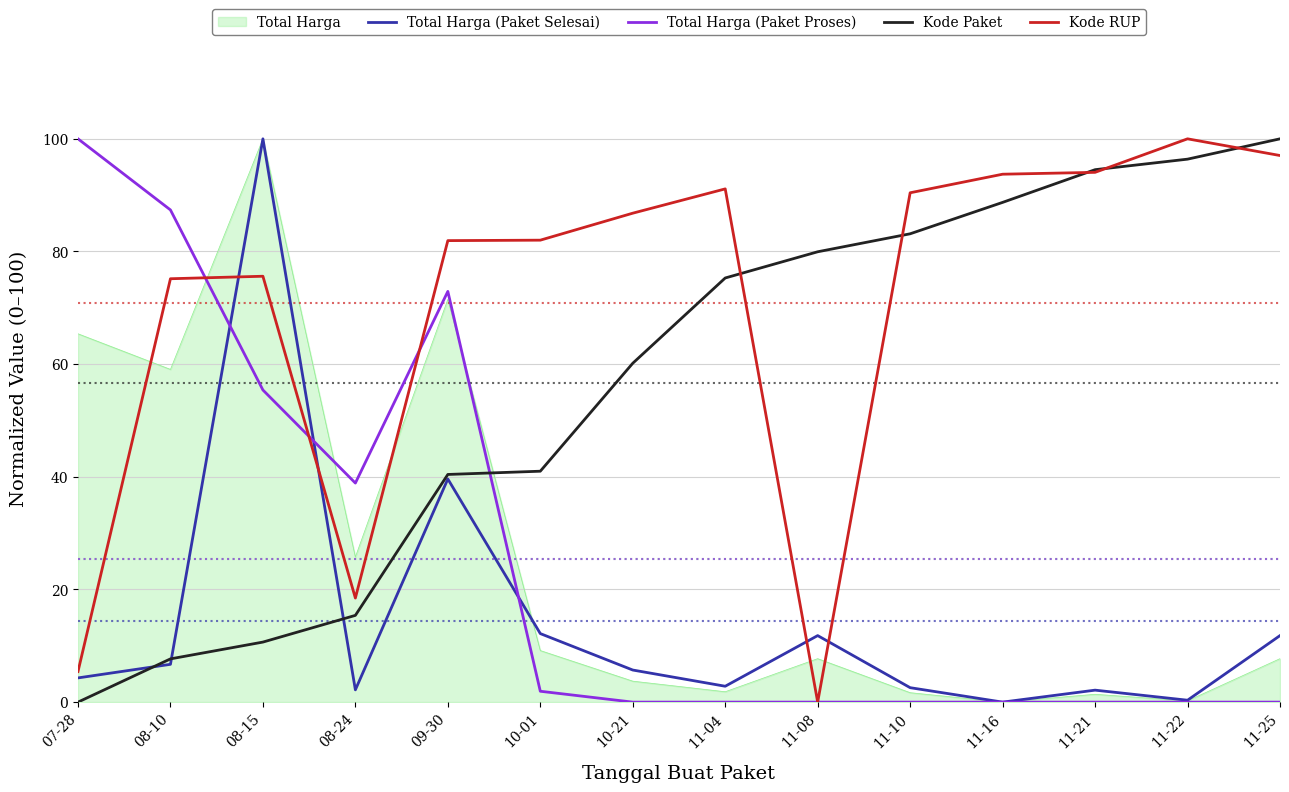

The value of Total Harga (Paket Proses) at 11-25 is 0.0. True or false?

True